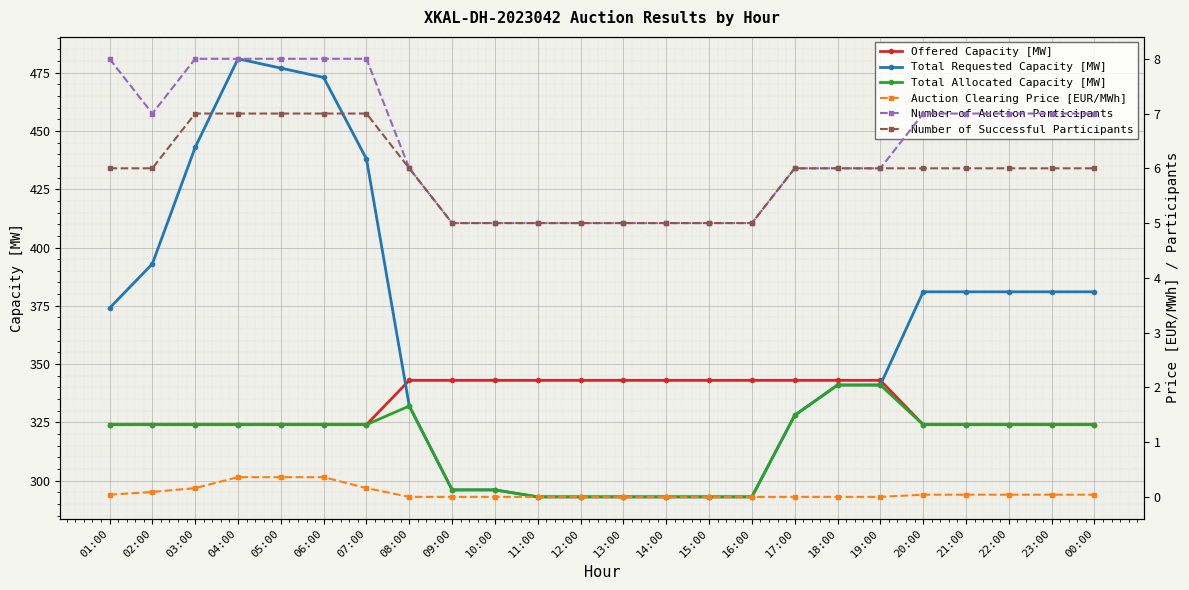

What are all the series names shown in the legend?

Offered Capacity [MW], Total Requested Capacity [MW], Total Allocated Capacity [MW], Auction Clearing Price [EUR/MWh], Number of Auction Participants, Number of Successful Participants